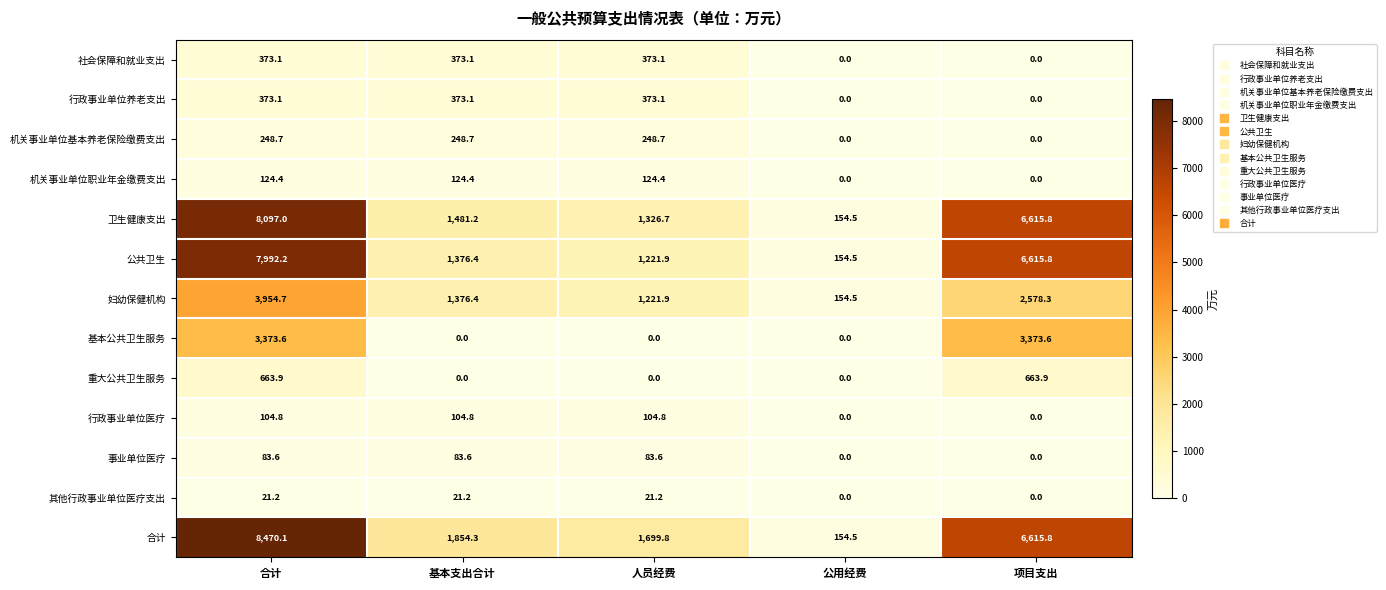

How many series are shown in this chart?

13